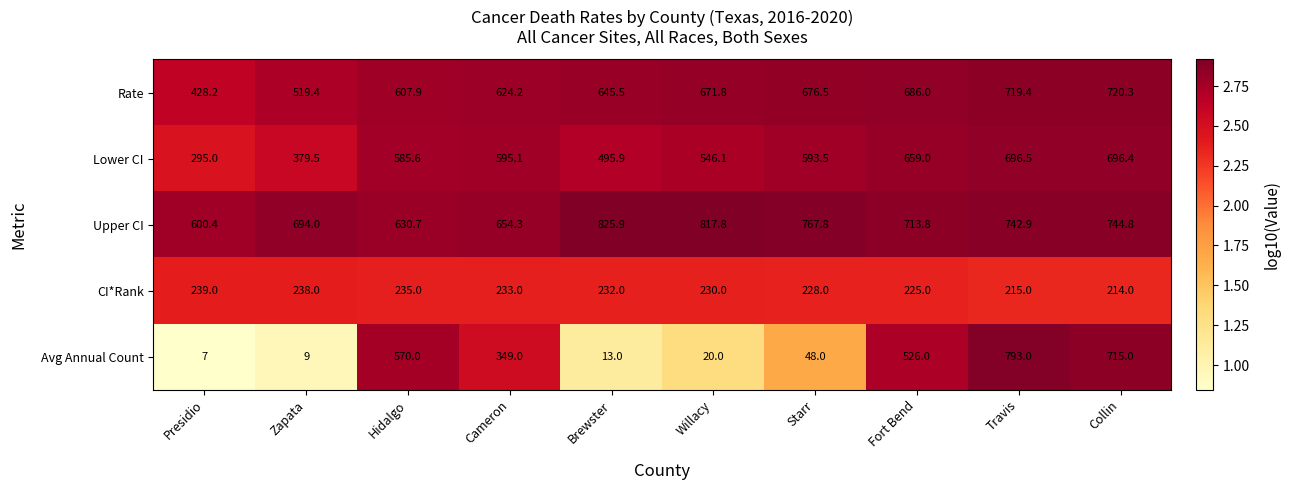

Is it true that Upper CI equals 825.9 at Brewster?

True